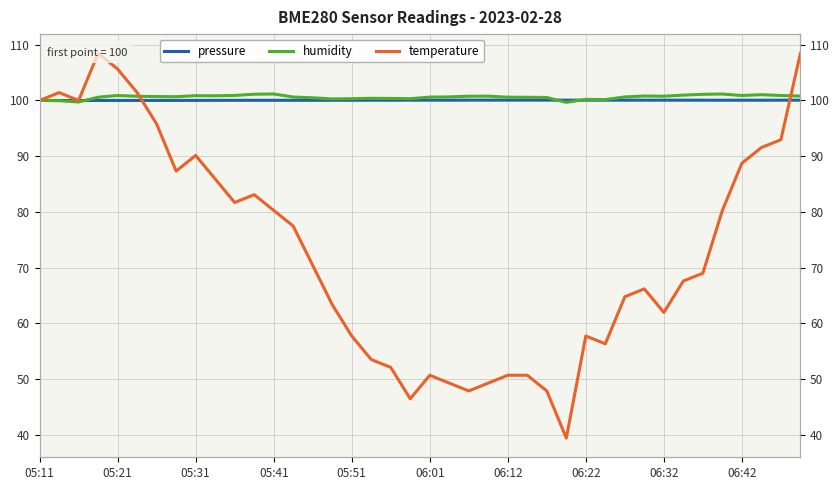

How many lines are shown in the chart?

3